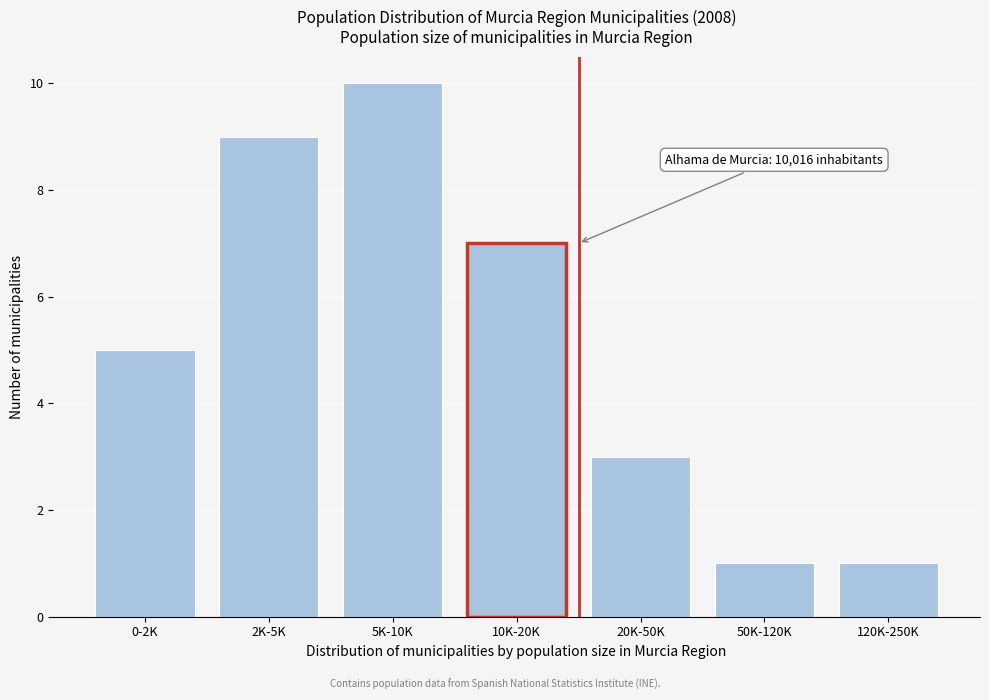

Reading right to left, list all the values displayed in this chart.

120K-250K=1	50K-120K=1	20K-50K=3	10K-20K=7	5K-10K=10	2K-5K=9	0-2K=5